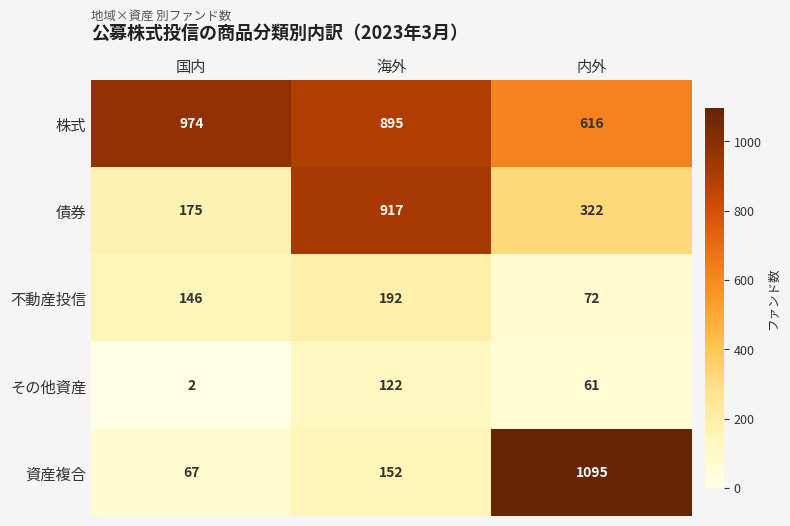

What is the maximum value shown in the chart?

1095